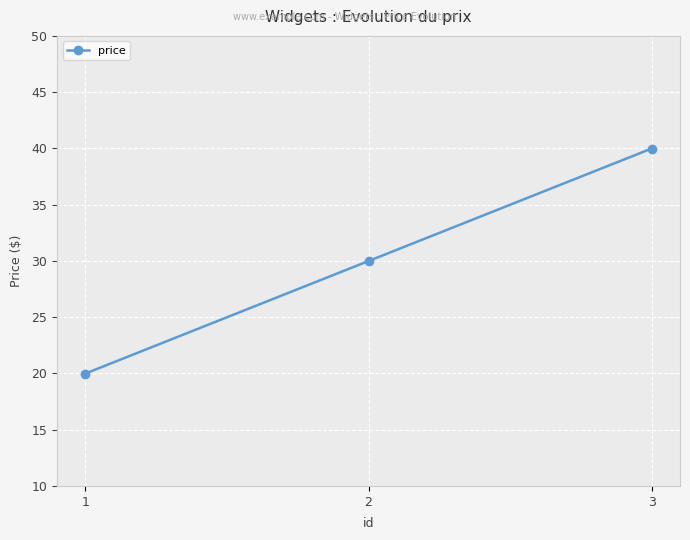

List the labels in order of value, largest first.

3, 2, 1